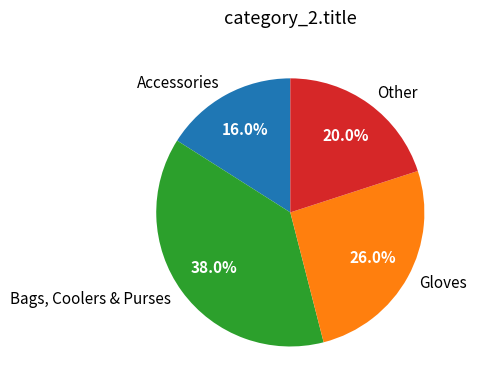

How many segments does this pie chart have?

4